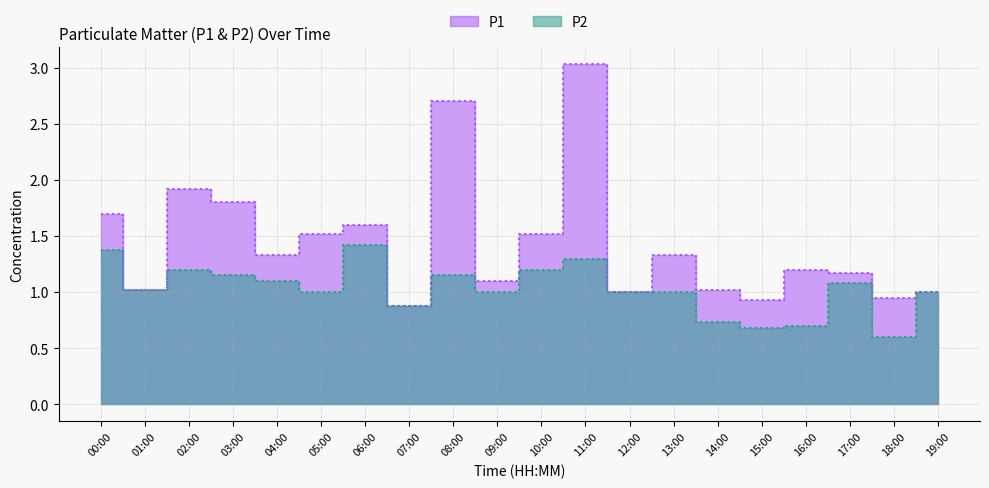

Read the P2 value at 06:00.

1.4